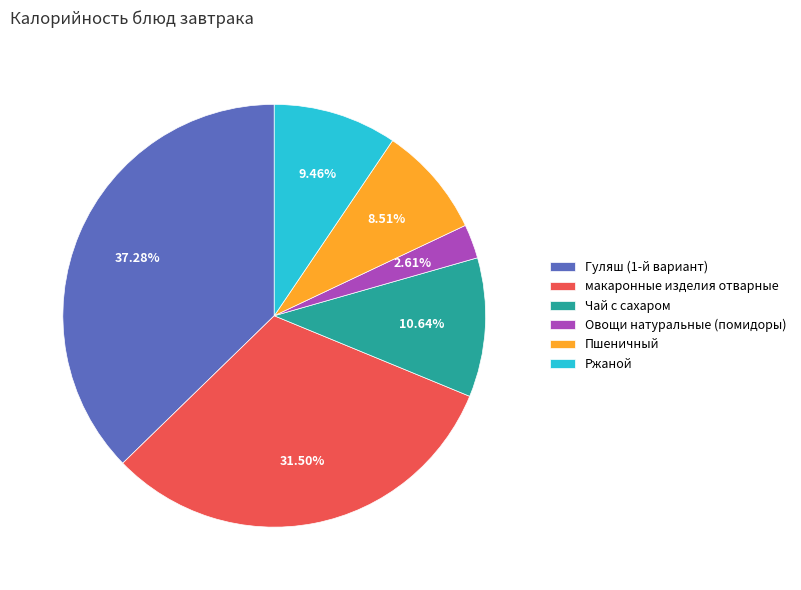

What percentage do Гуляш (1-й вариант) and Овощи натуральные (помидоры) together represent?

39.9%